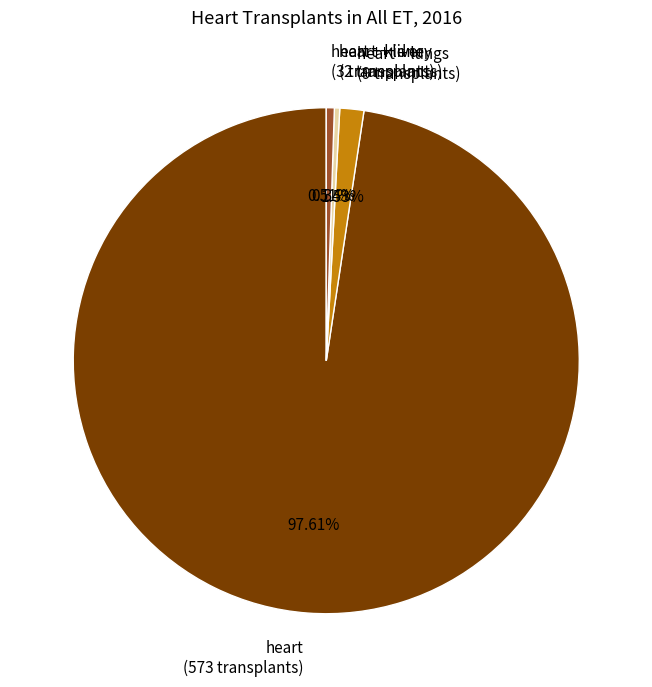

To the nearest percent, what is the difference between the largest and smallest slice percentages?

97%